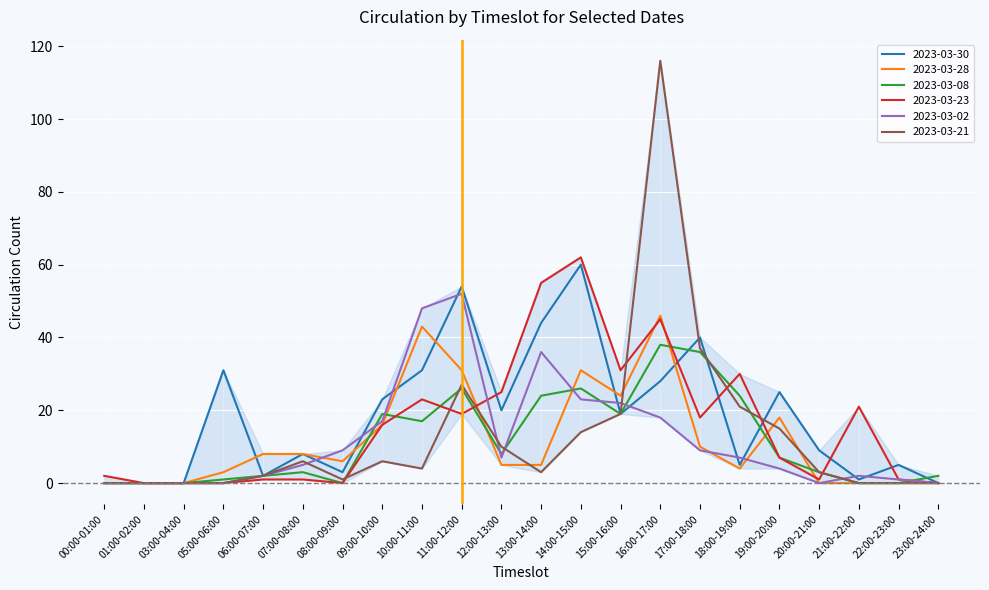

Reading left to right, extract all data points from this chart.

2023-03-30: 0	0	0	31	2	8	3	23	31	54	20	44	60	19	28	40	5	25	9	1	5	0
2023-03-28: 0	0	0	3	8	8	6	16	43	31	5	5	31	24	46	10	4	18	0	0	0	0
2023-03-08: 0	0	0	1	2	3	0	19	17	26	8	24	26	19	38	36	24	7	3	0	0	2
2023-03-23: 2	0	0	0	1	1	0	16	23	19	25	55	62	31	45	18	30	7	1	21	1	0
2023-03-02: 0	0	0	0	2	5	9	17	48	52	7	36	23	22	18	9	7	4	0	2	1	0
2023-03-21: 0	0	0	0	2	6	1	6	4	27	10	3	14	19	116	37	21	15	3	0	0	0